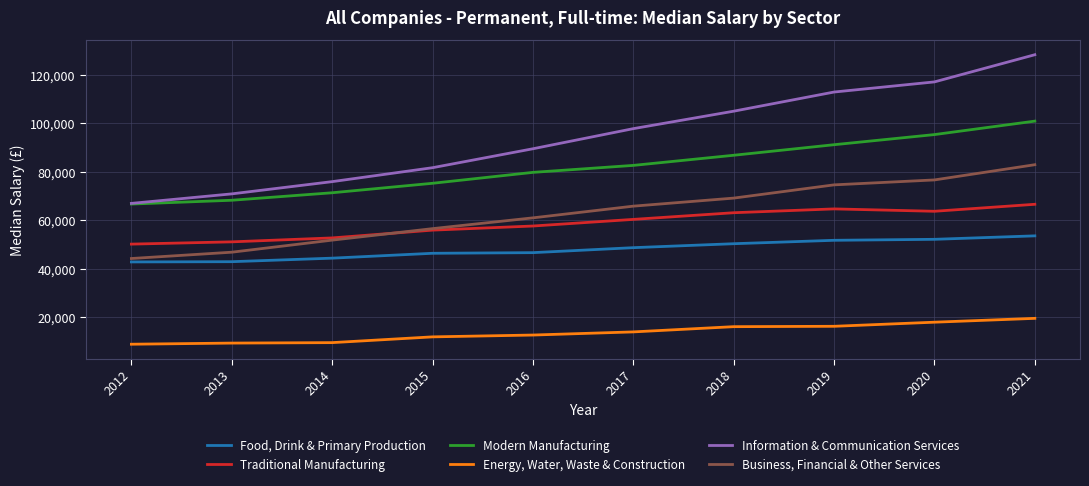

What is the total value across all series at 2014?

305957